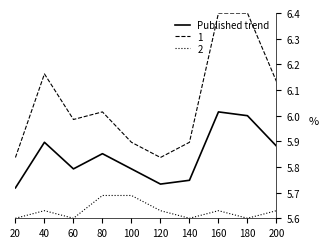

At 40, list the series in order from smallest to largest.

2, Published trend, 1